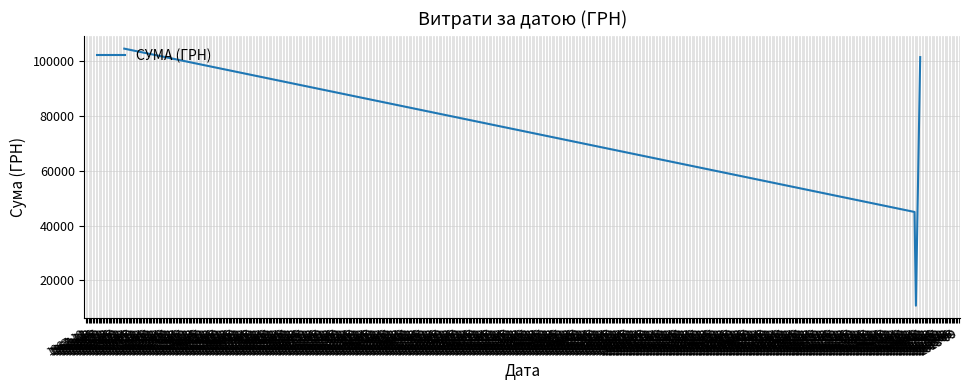

True or false: there are more than 2 points higher than both neighbors.

False